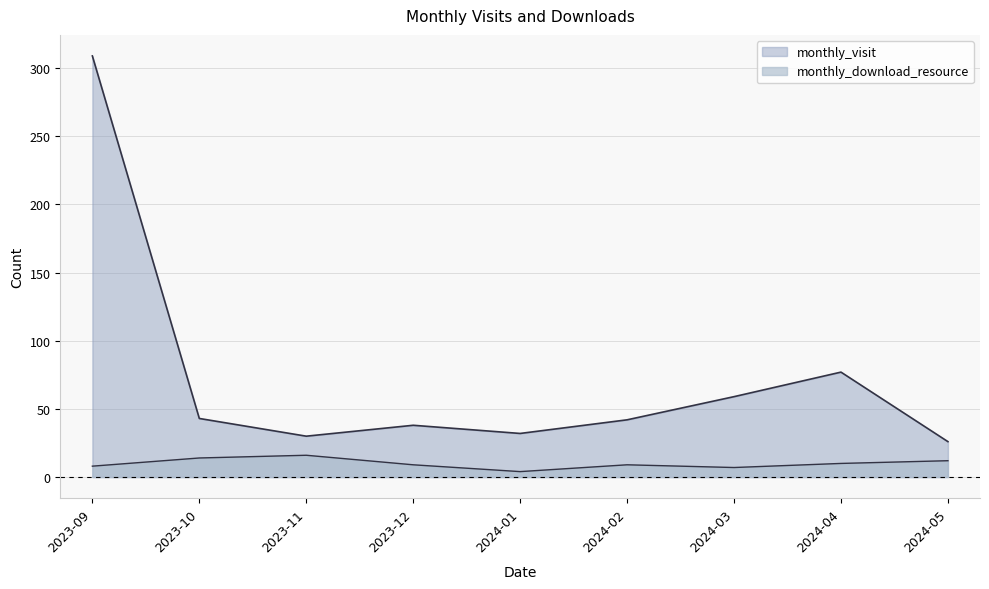

What are all the series names shown in the legend?

monthly_visit, monthly_download_resource